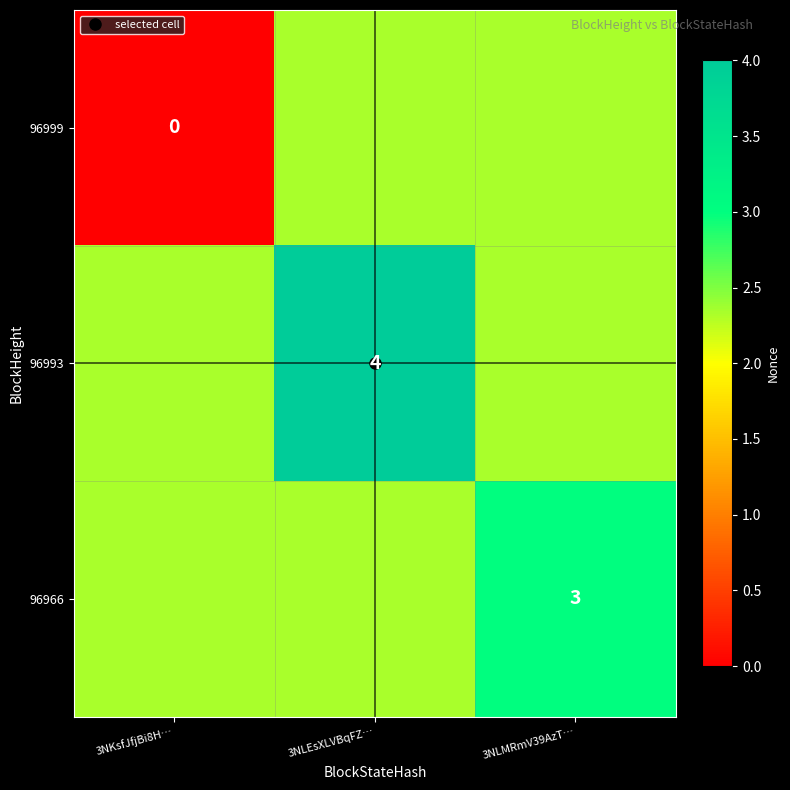

The 96993 series shows 1.4 at 3NLMRmV39AzT…. True or false?

False